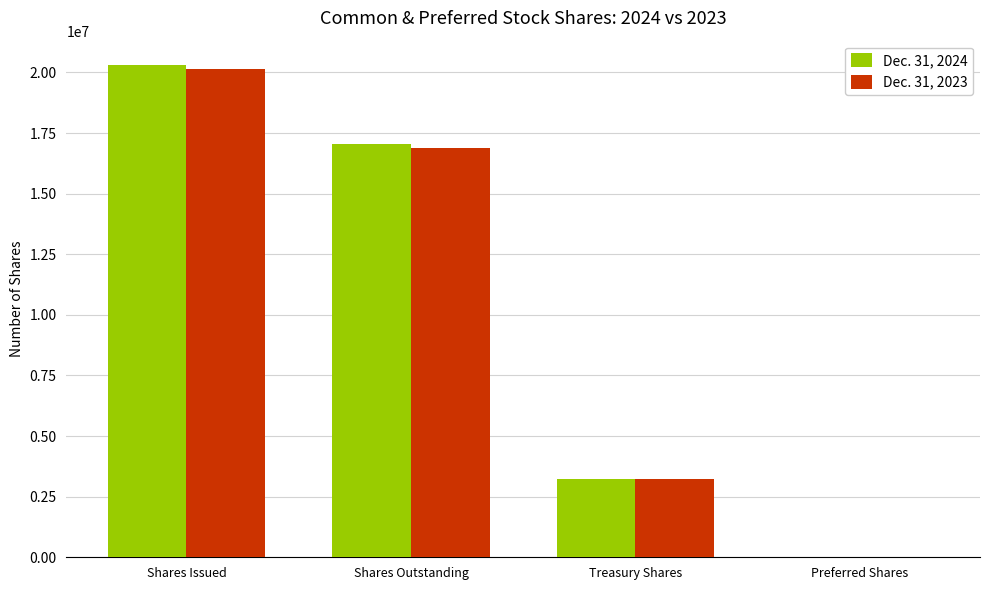

Reading right to left, list all the values displayed in this chart.

Dec. 31, 2024: Preferred Shares=2496	Treasury Shares=3233971	Shares Outstanding=17062777	Shares Issued=20296748
Dec. 31, 2023: Preferred Shares=2528	Treasury Shares=3233971	Shares Outstanding=16904323	Shares Issued=20138294